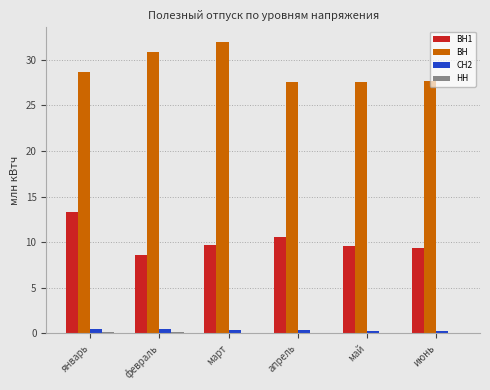

Which series has the largest total across all categories?

ВН